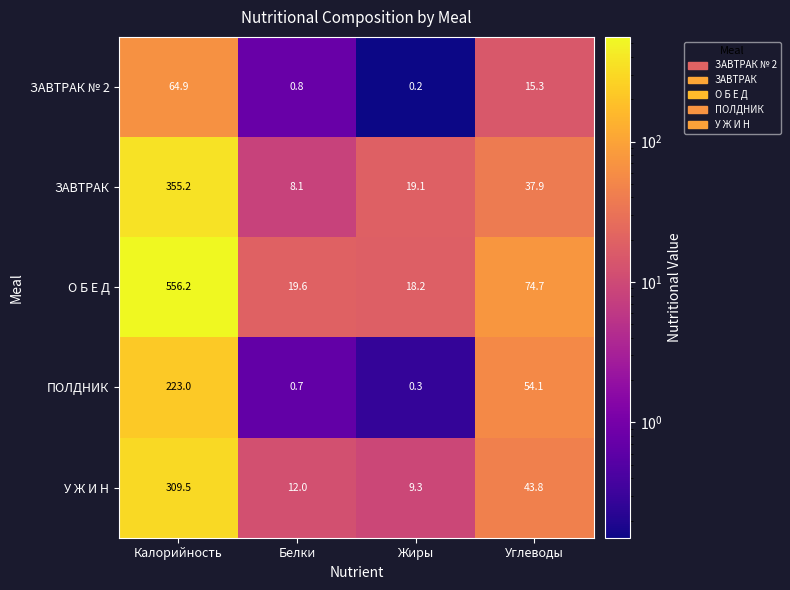

At which category is the sum across all series the highest?

Калорийность